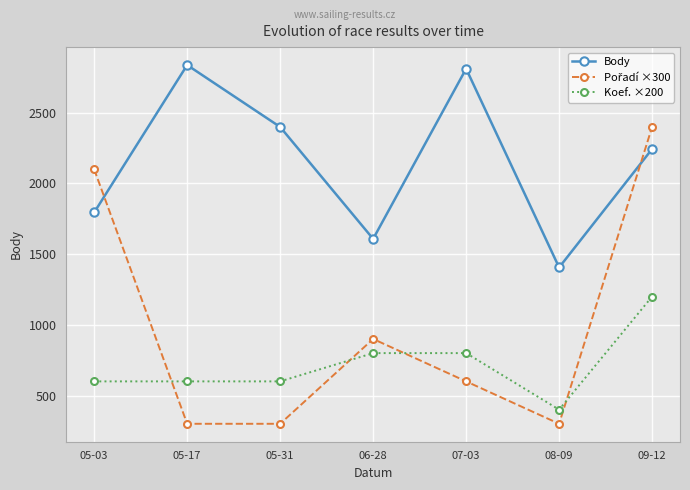

What is the label of the 1st point from the left?

05-03